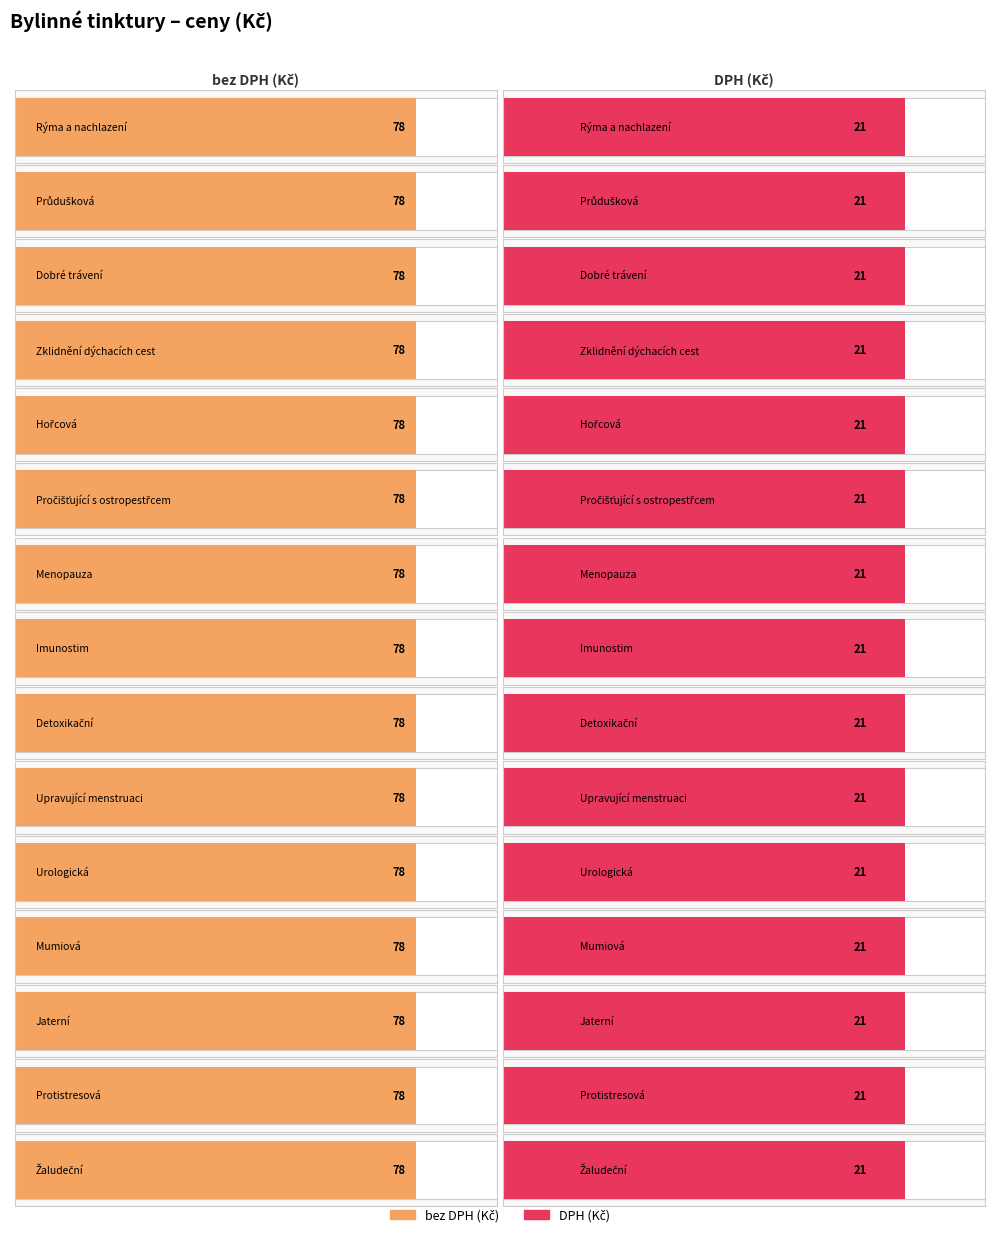

Count the number of categories in the chart.

15